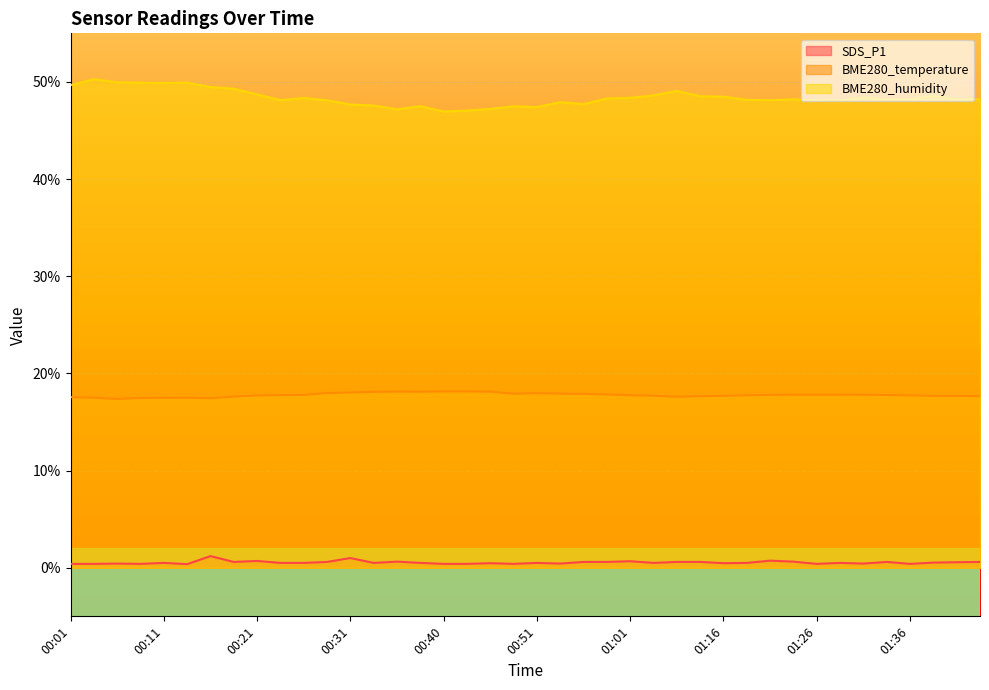

What is the difference between the highest and lowest values at 00:43?

46.6